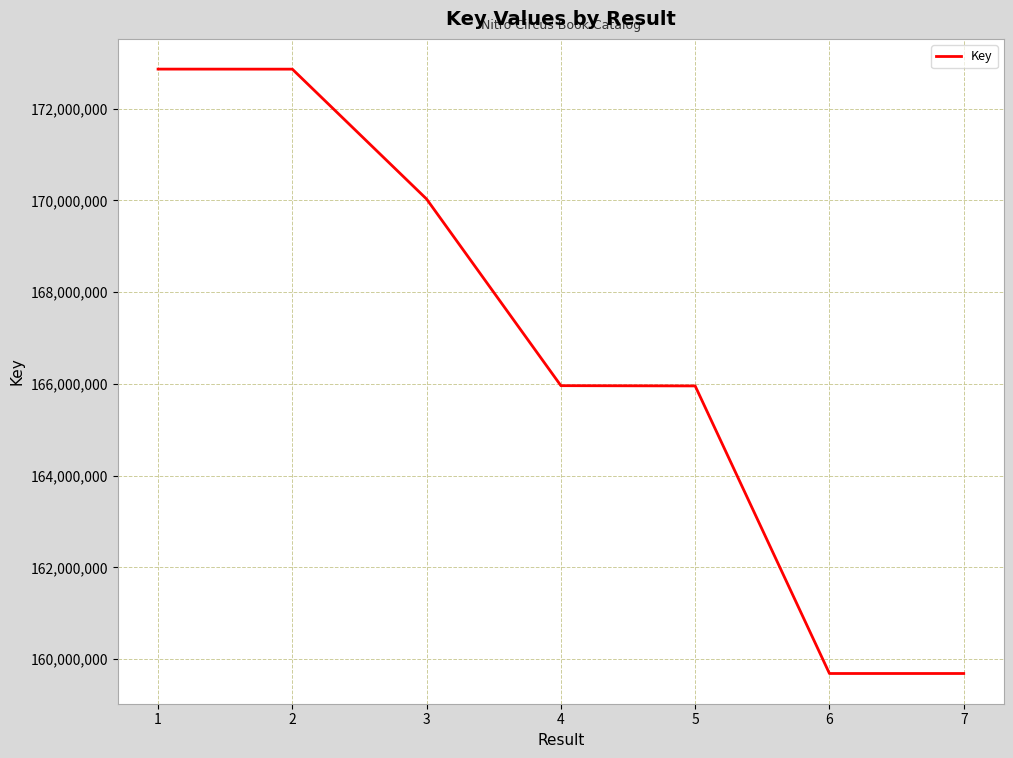

What is the ratio of the value at 2 to the value at 1?

1.0